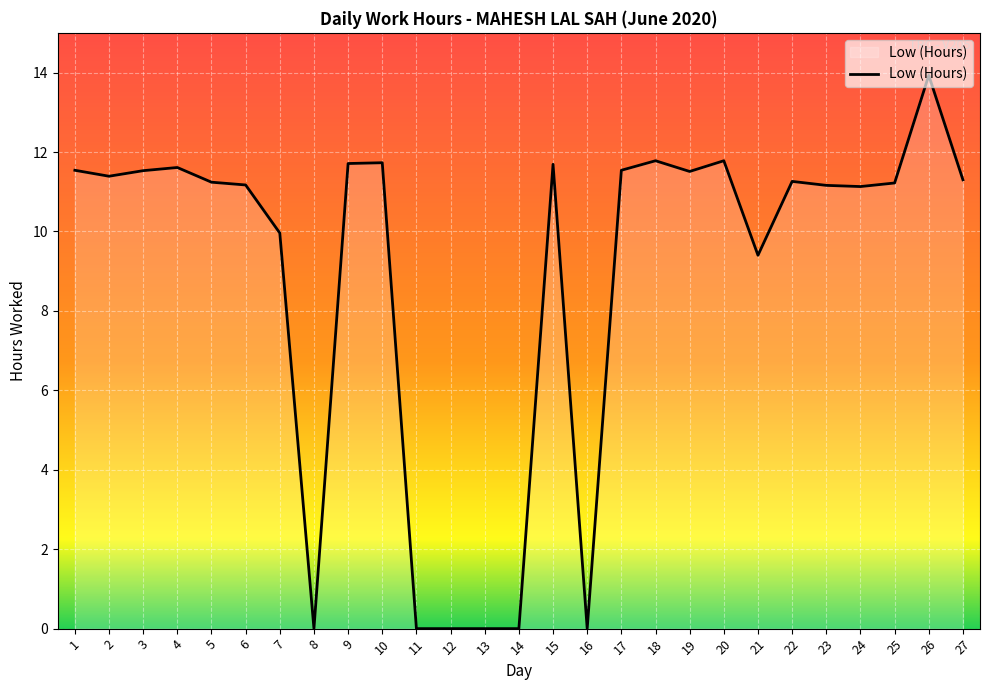

At which category does the chart reach its peak across all series?

26